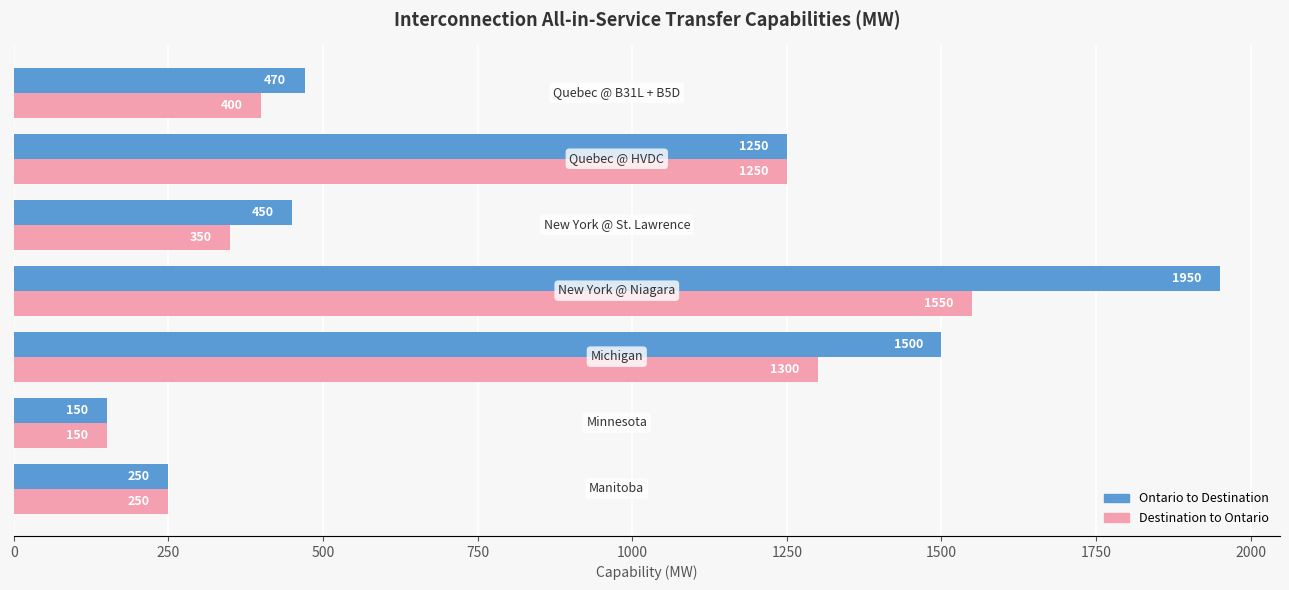

What is the difference between the maximum and minimum values in the Destination to Ontario series?

1400